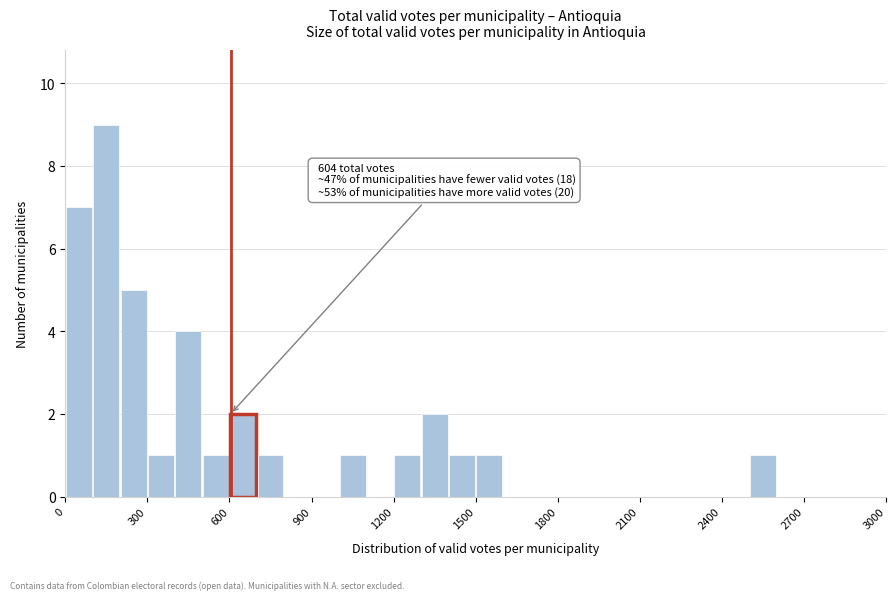

Read against the x-axis, roughly where is the centre of the tallest bar?

150